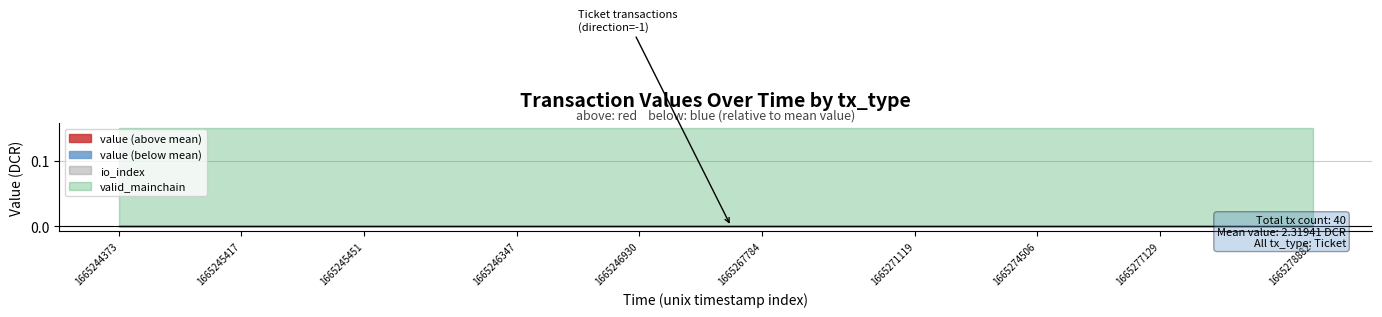

How many categories are shown in the chart?

40